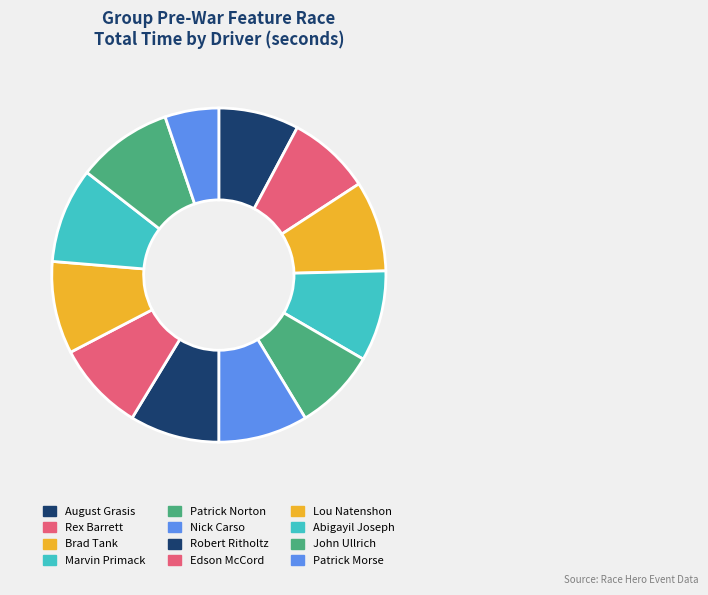

Count the number of slices in the pie.

12